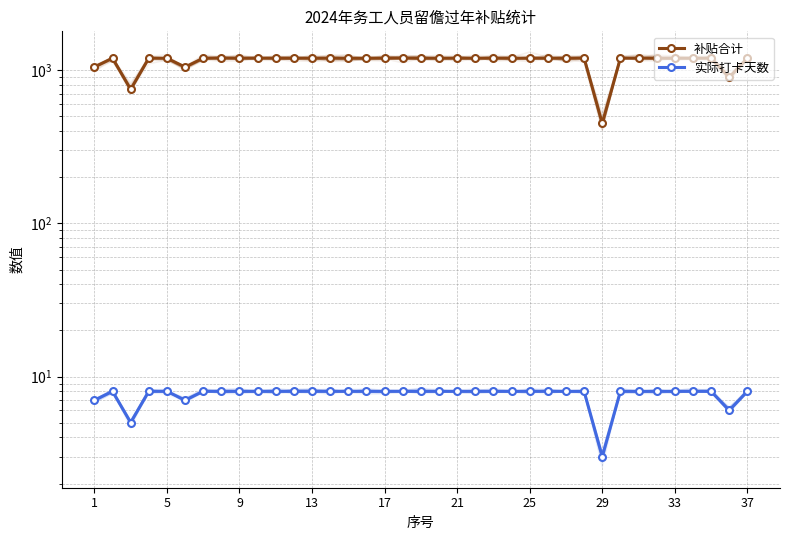

Reading left to right, transcribe all the data shown in this chart.

补贴合计: 1050	1200	750	1200	1200	1050	1200	1200	1200	1200	1200	1200	1200	1200	1200	1200	1200	1200	1200	1200	1200	1200	1200	1200	1200	1200	1200	1200	450	1200	1200	1200	1200	1200	1200	900	1200
实际打卡天数: 7	8	5	8	8	7	8	8	8	8	8	8	8	8	8	8	8	8	8	8	8	8	8	8	8	8	8	8	3	8	8	8	8	8	8	6	8